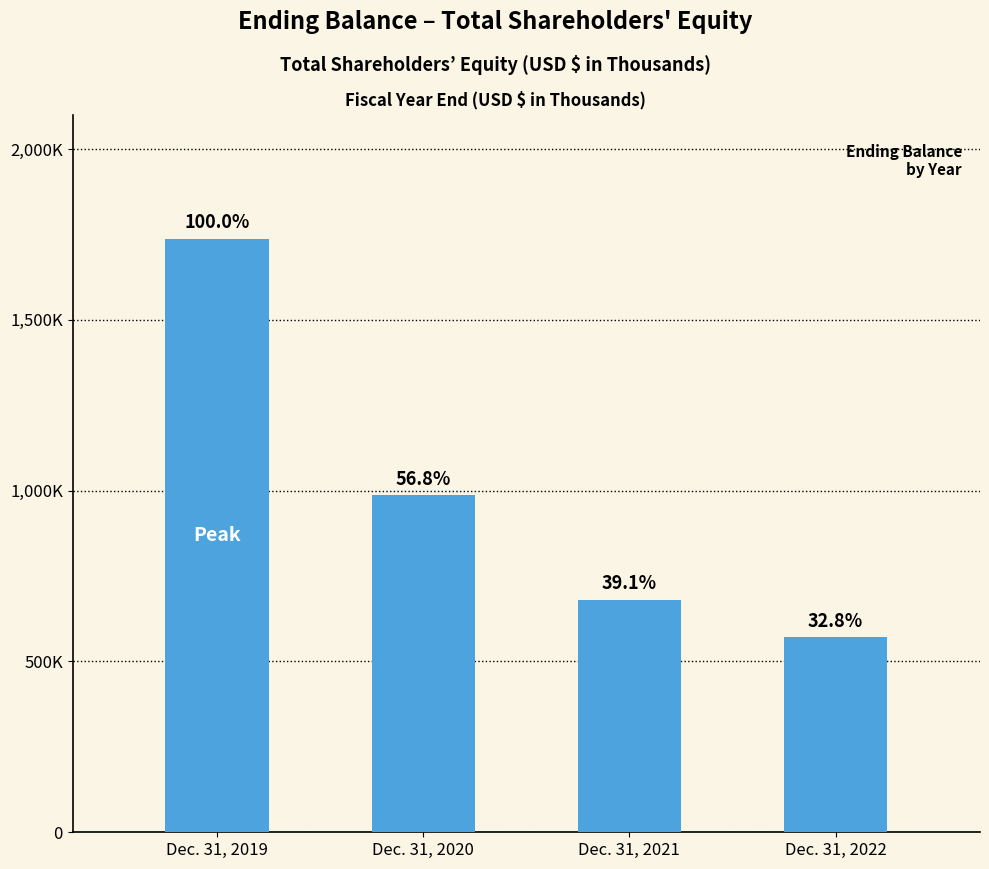

True or false: the data shows 1192937 at Dec. 31, 2021.

False